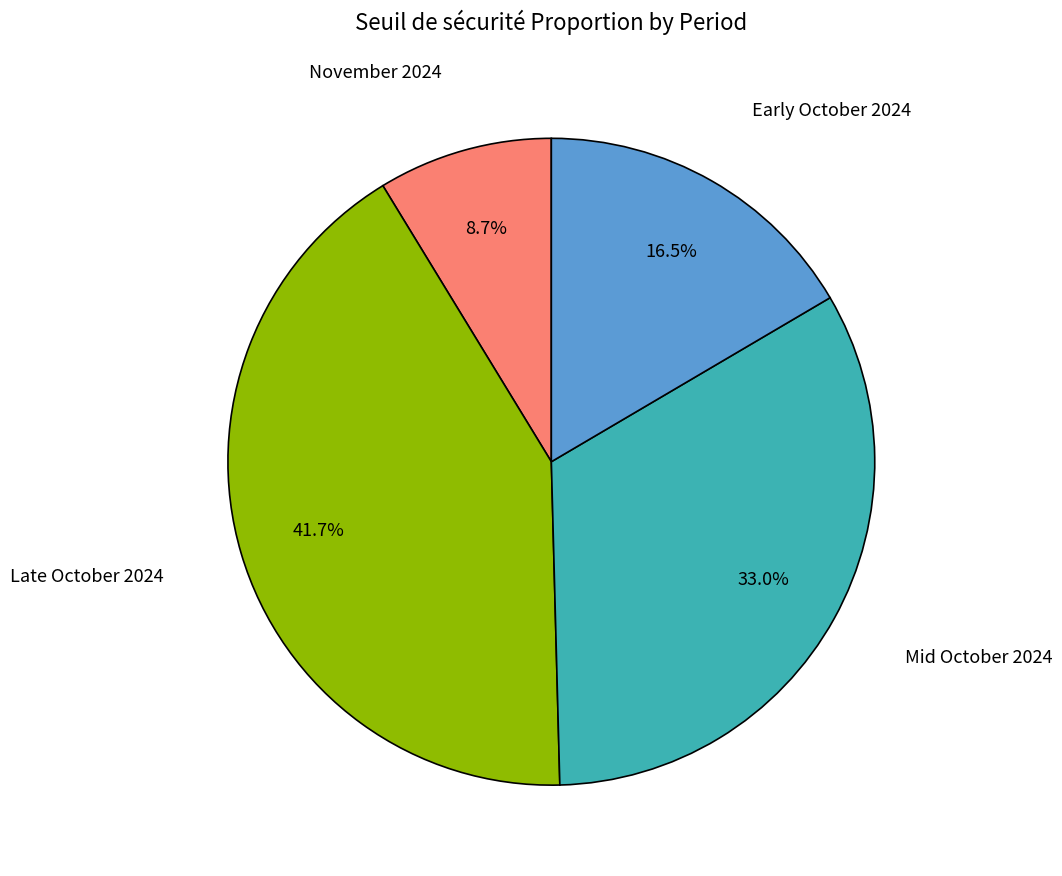

Is there any slice that represents more than half of the pie?

No